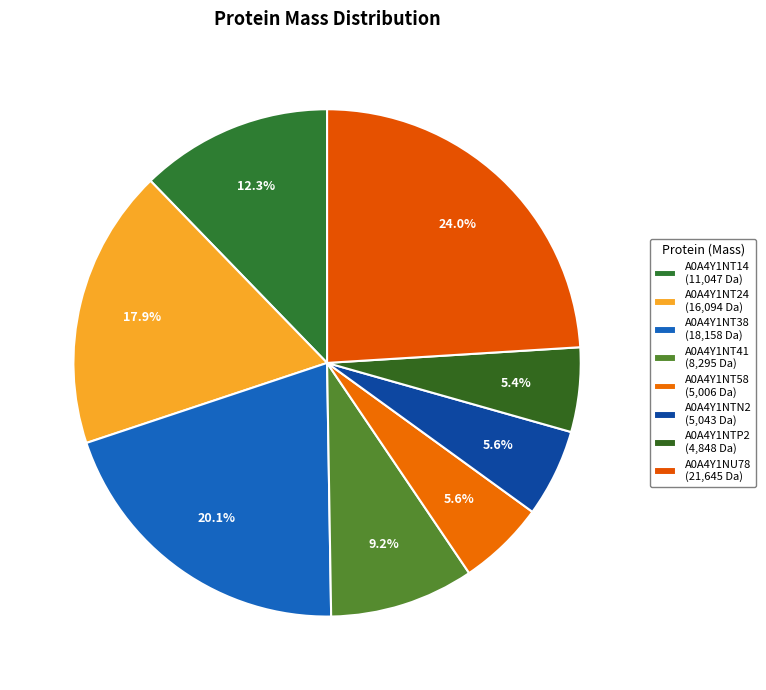

Approximately how many times larger is the value at A0A4Y1NU78 compared to A0A4Y1NTP2?

4.5